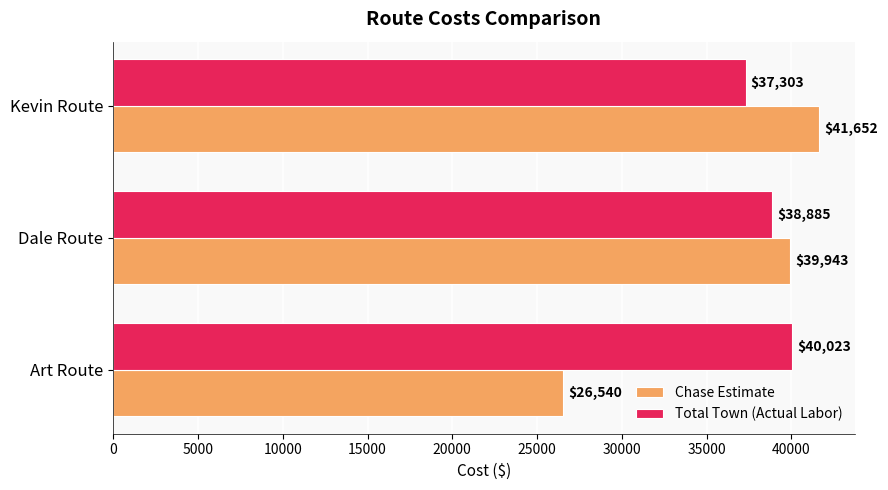

At which category does the chart reach its peak across all series?

Kevin Route